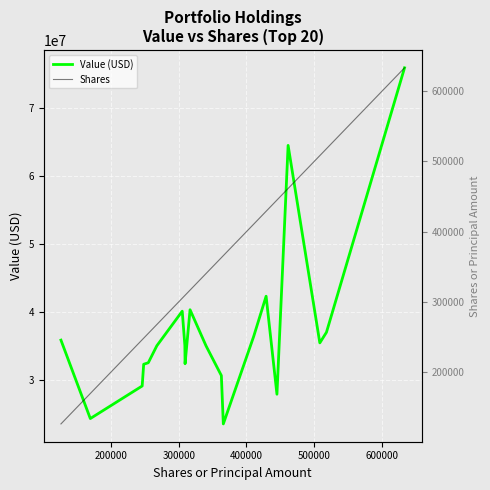

What is the maximum value for Value (USD)?

75977000